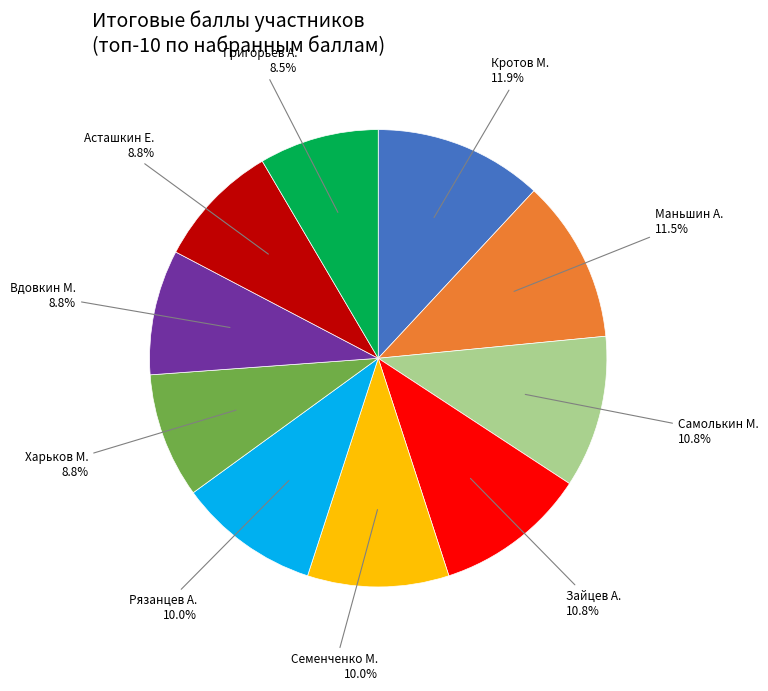

How many slices are in this pie chart?

10